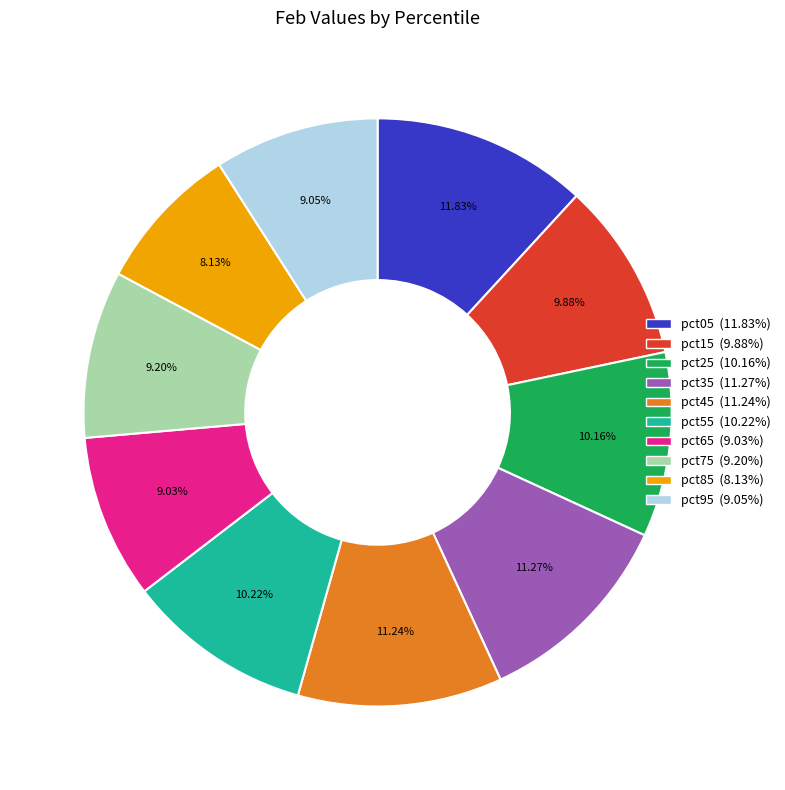

How many slices are in this pie chart?

10